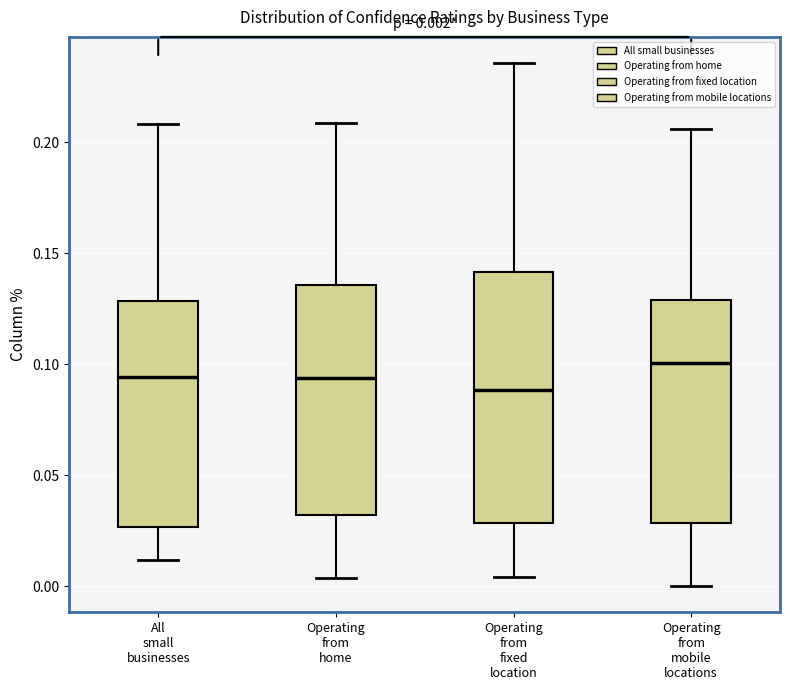

Which box's median line is the highest?

Operating from mobile locations